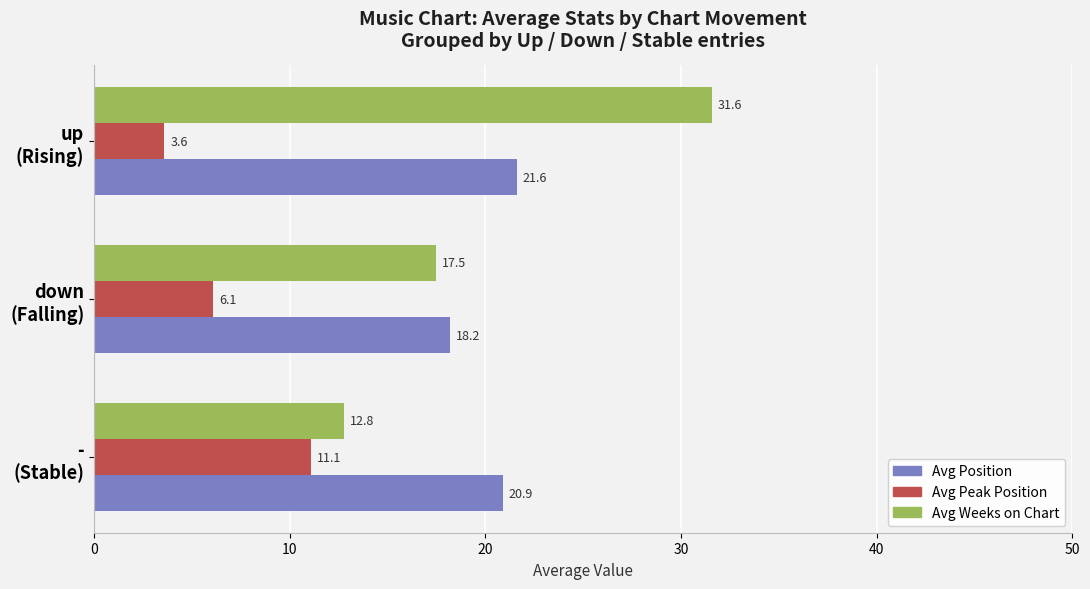

Which series has the widest spread of values?

Avg Weeks on Chart